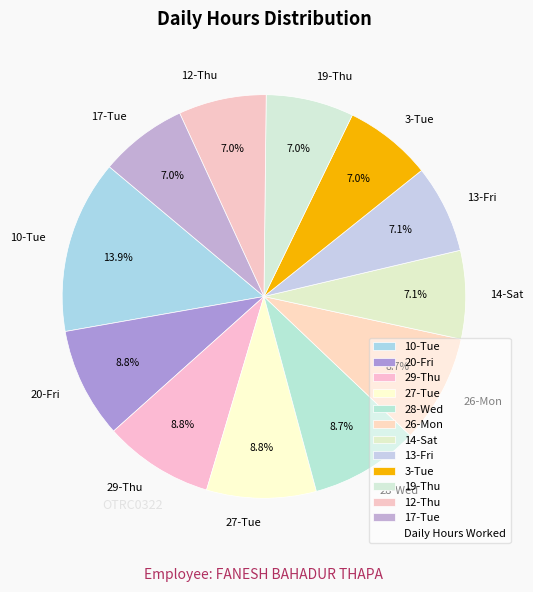

To the nearest percent, what percentage of the pie is 27-Tue?

9%